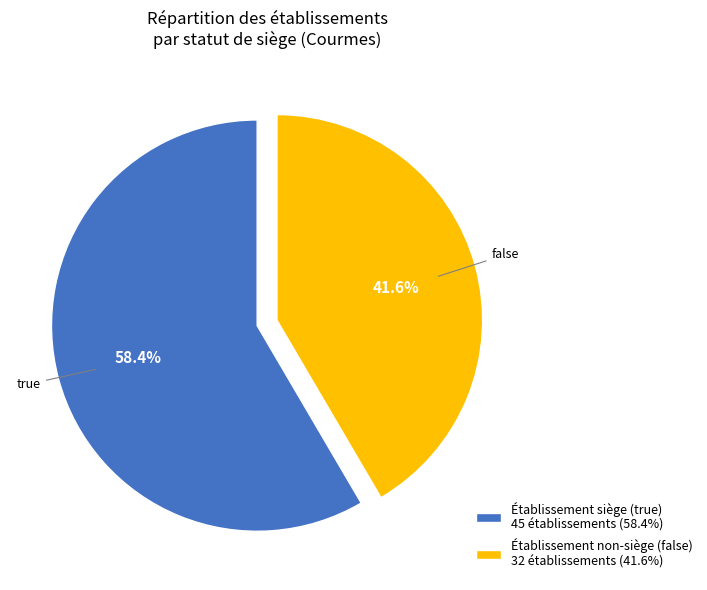

Approximately how many times larger is the value at Établissement siège (true) 45 établissements (58.4%) compared to Établissement non-siège (false) 32 établissements (41.6%)?

1.4